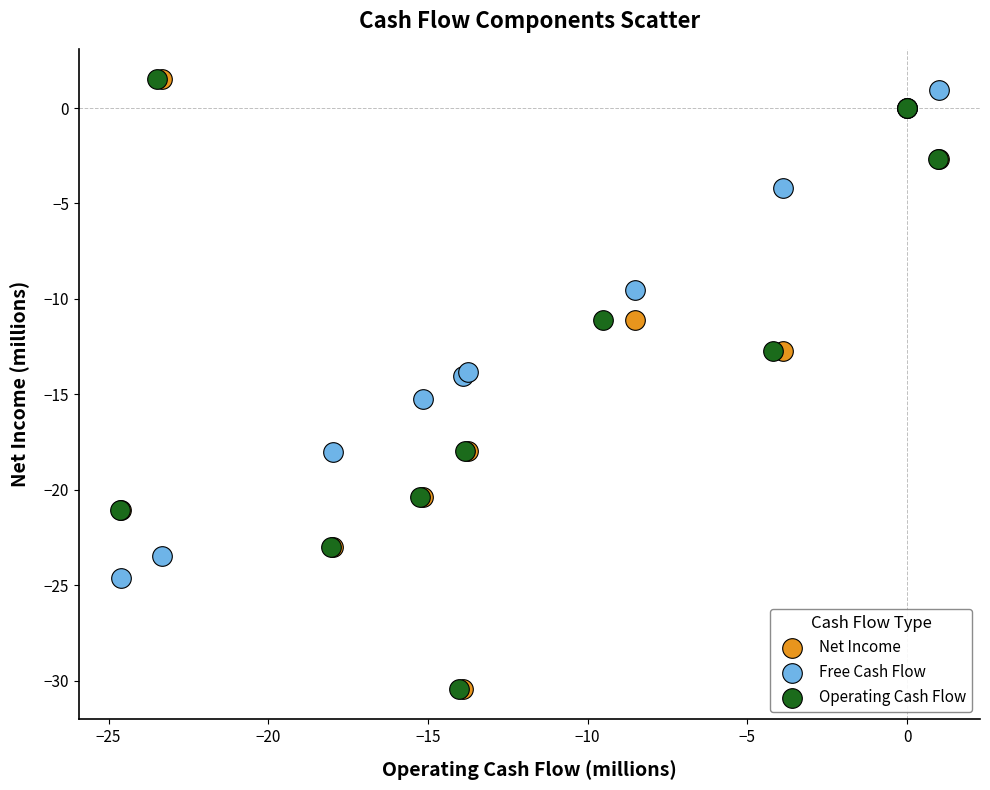

What are all the series names shown in the legend?

Net Income, Free Cash Flow, Operating Cash Flow